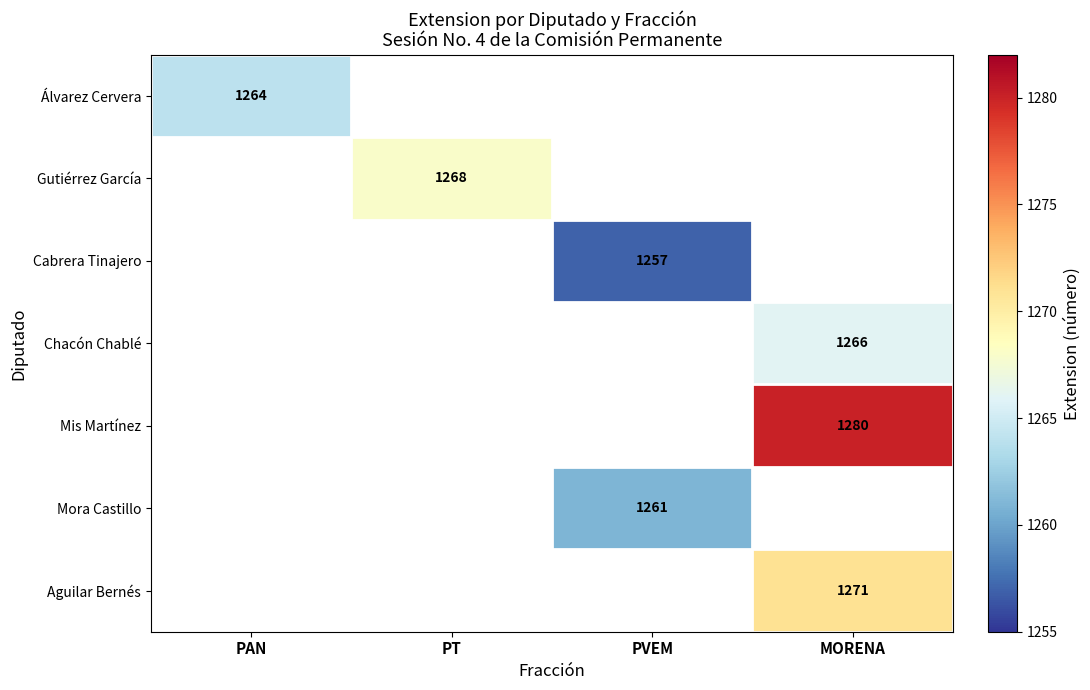

How many series are shown in this chart?

7